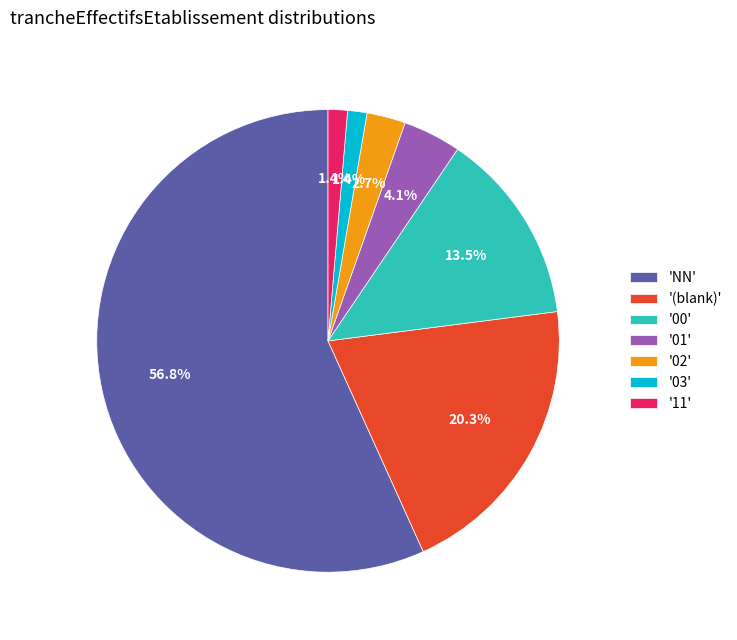

What is the majority slice?

'NN'